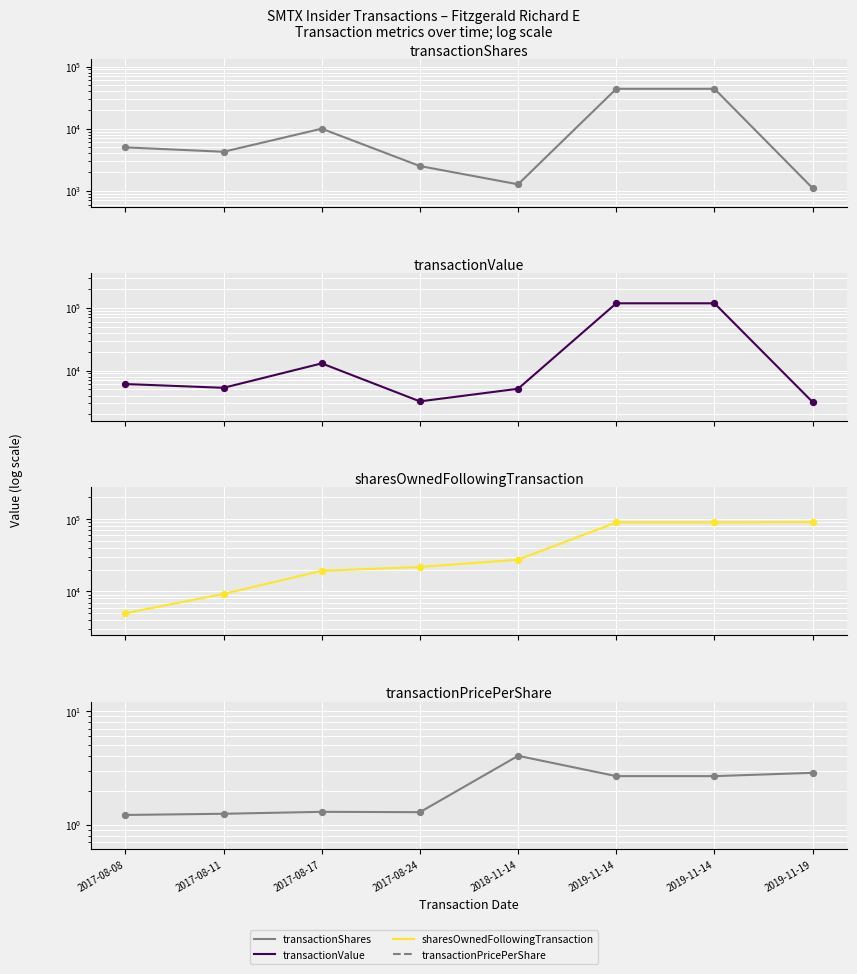

What is the total value across all series at 2019-11-14?

251016.7